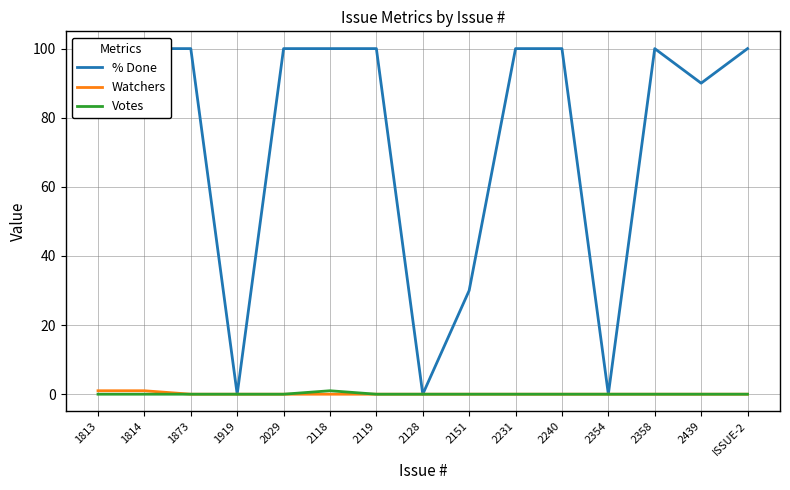

How many interior local peaks does the % Done series have?

1